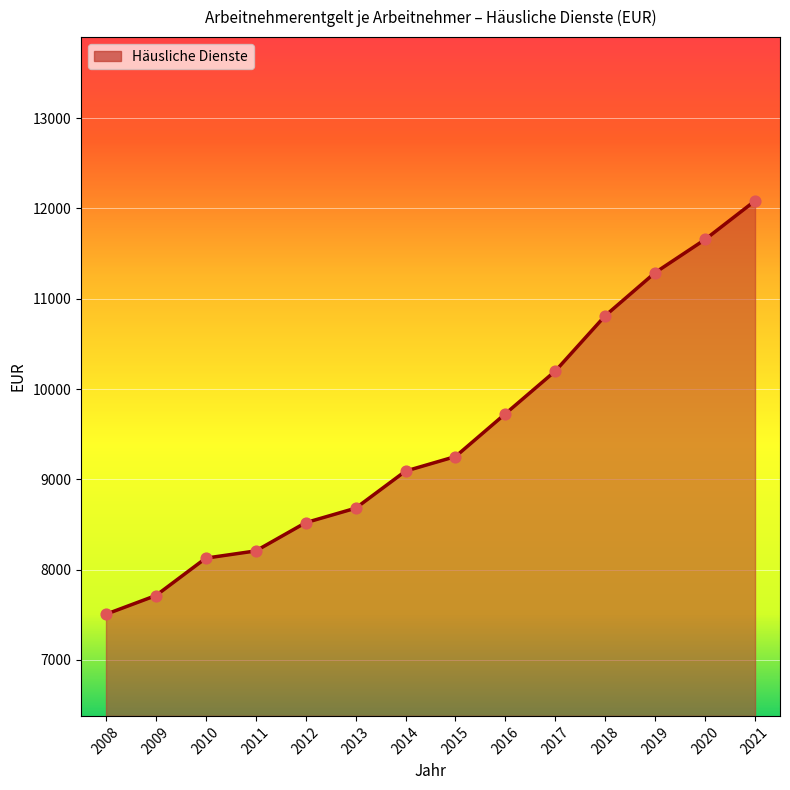

Approximately how many times larger is the value at 2017 compared to 2019?

0.9